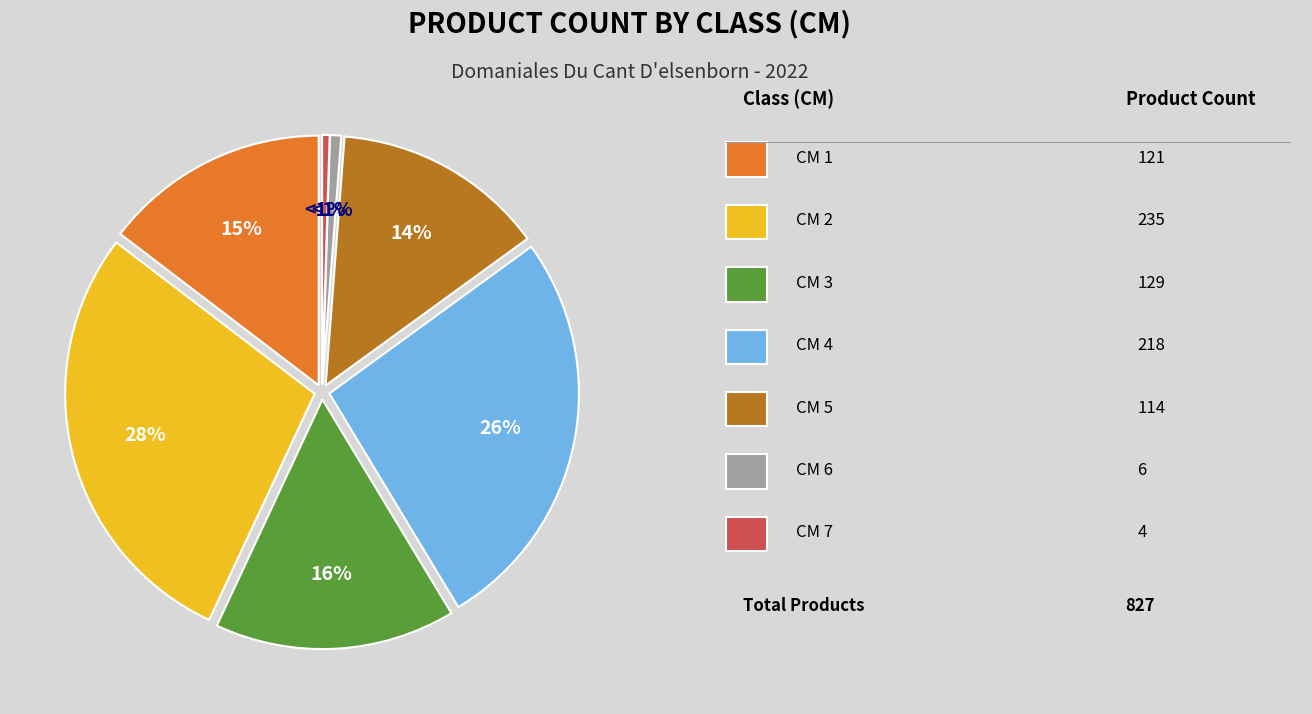

To the nearest percent, what is the average slice percentage?

14%